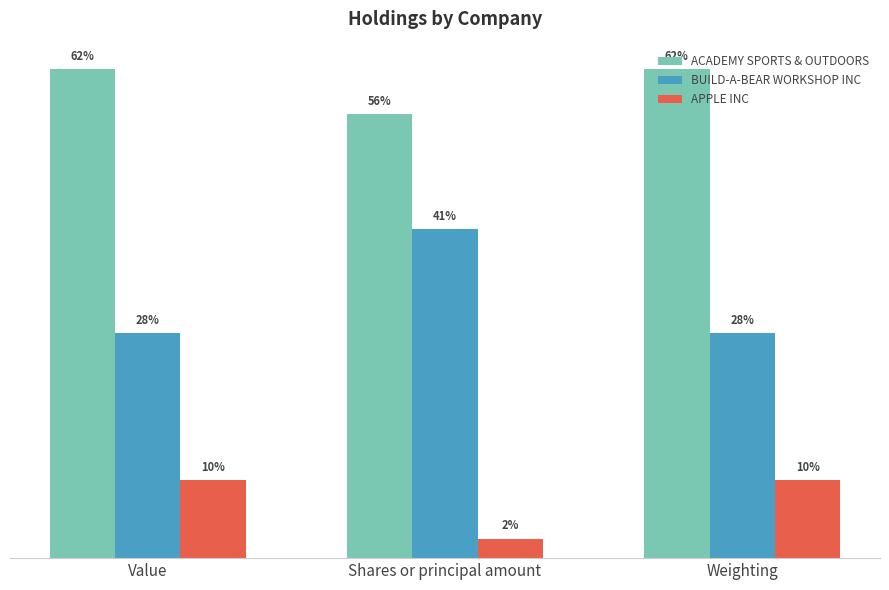

Reading right to left, transcribe all the data shown in this chart.

ACADEMY SPORTS & OUTDOORS: Weighting=61.7	Shares or principal amount=56.1	Value=61.7
BUILD-A-BEAR WORKSHOP INC: Weighting=28.4	Shares or principal amount=41.5	Value=28.4
APPLE INC: Weighting=9.8	Shares or principal amount=2.5	Value=9.8